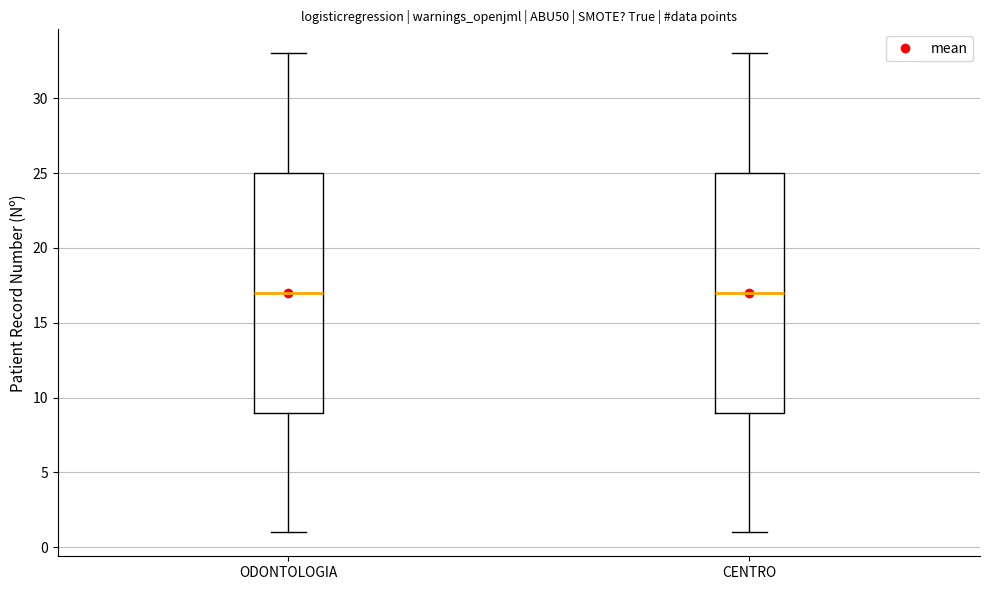

Reading left to right, transcribe this box plot: for each box, give where its median line is, the range the box spans, and where its two whiskers end, as read against the y-axis. The values are not printed on the chart, so give them approximately, as read against the axis.

ODONTOLOGIA: median 17, box 9 to 25, whiskers 1 to 33
CENTRO: median 17, box 9 to 25, whiskers 1 to 33